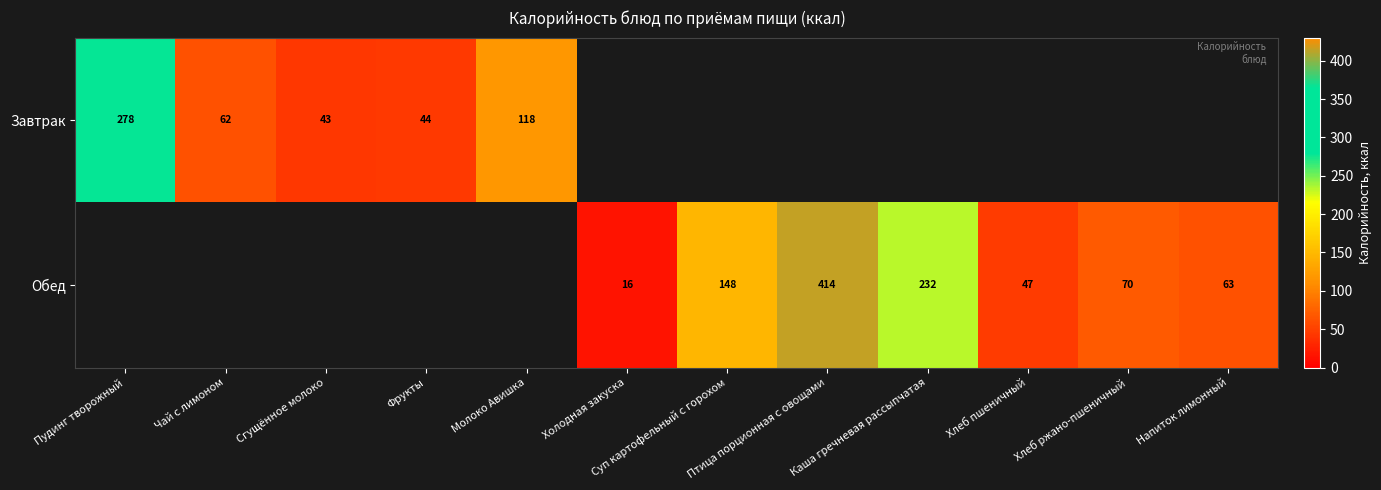

At how many categories does at least one series exceed 334?

1